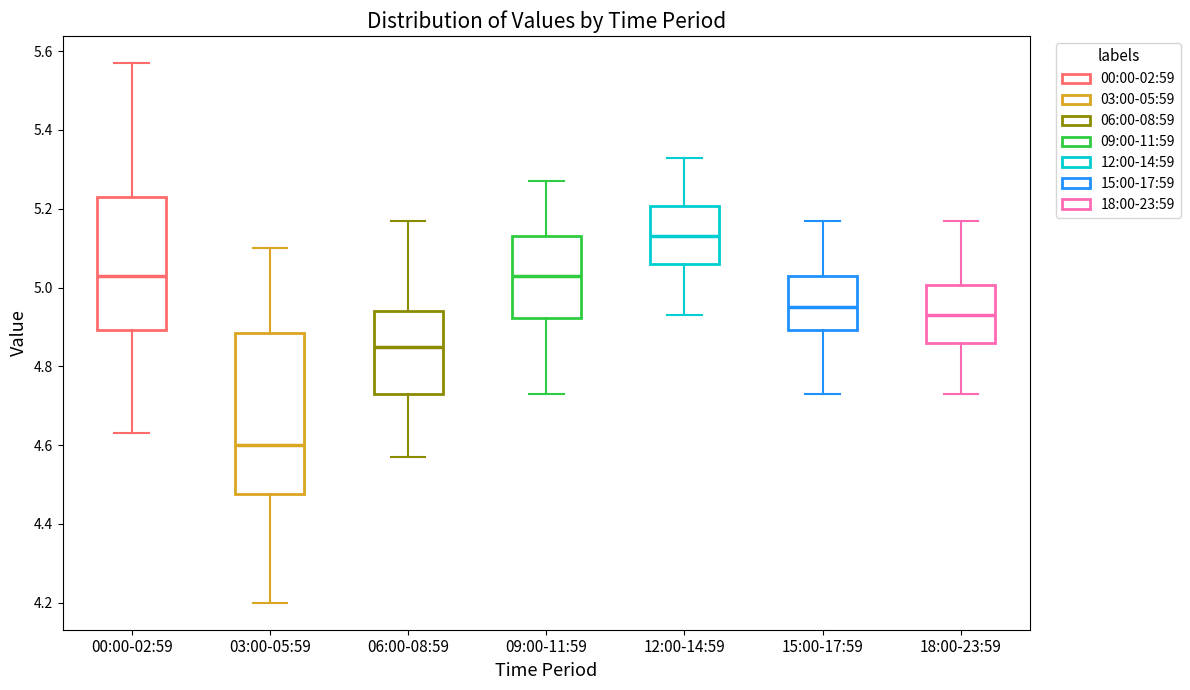

Which box has the lowest median line?

03:00-05:59